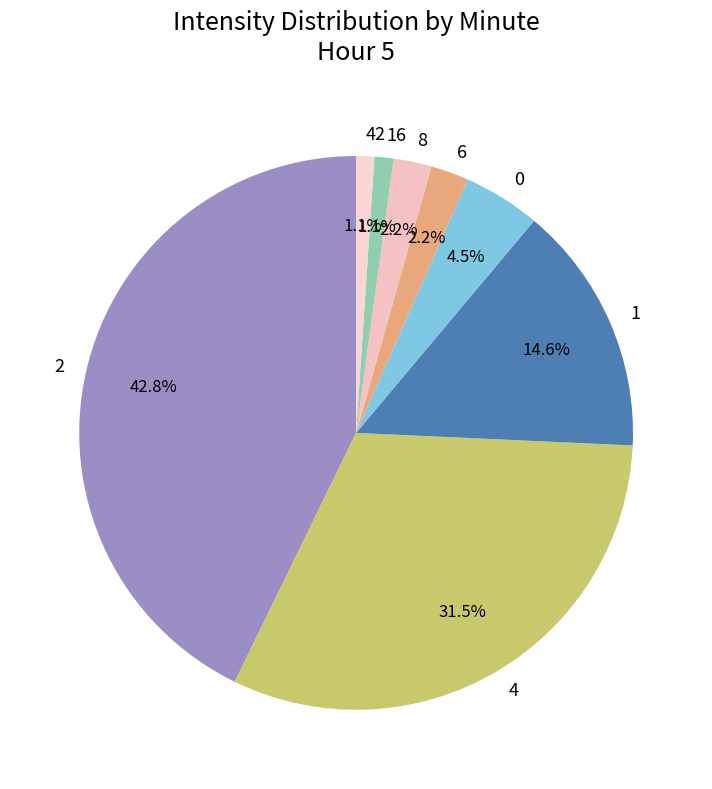

To the nearest percent, what is the difference between the 1 and 2 slice percentages?

28%